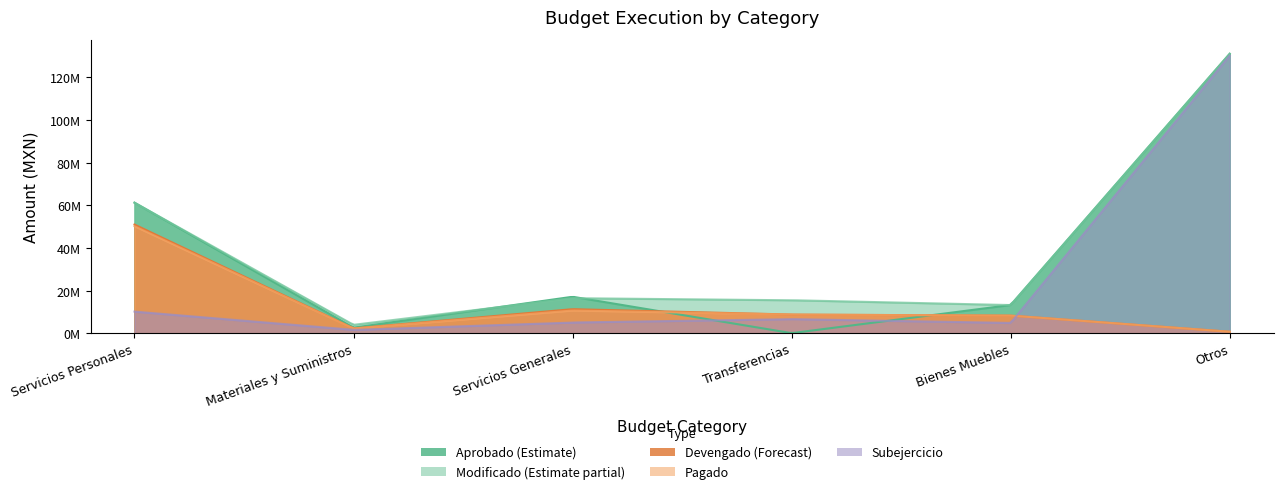

At which category does APROBADO reach its first local valley?

Materiales y Suministros